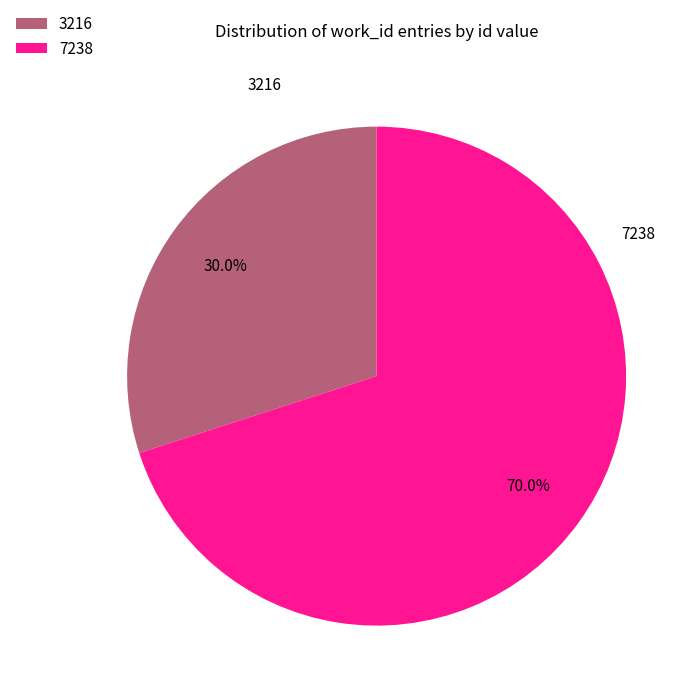

How many segments does this pie chart have?

2